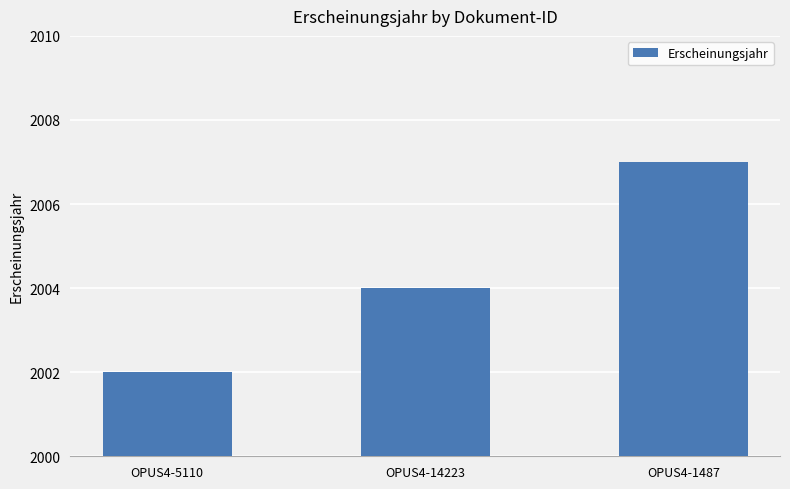

Which category has the highest value across all series?

OPUS4-1487